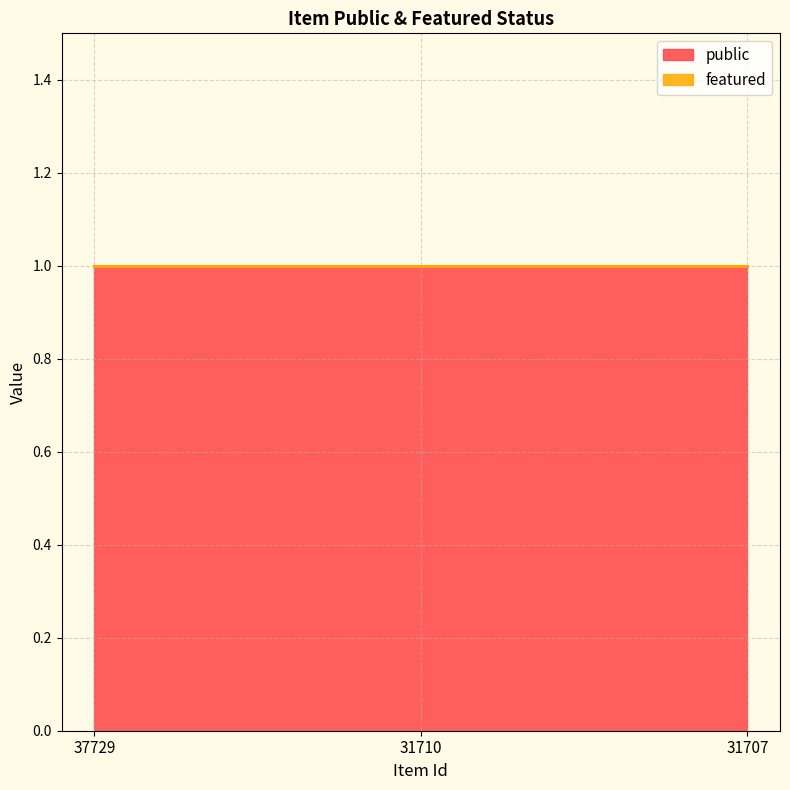

Read the public value at 37729.

1